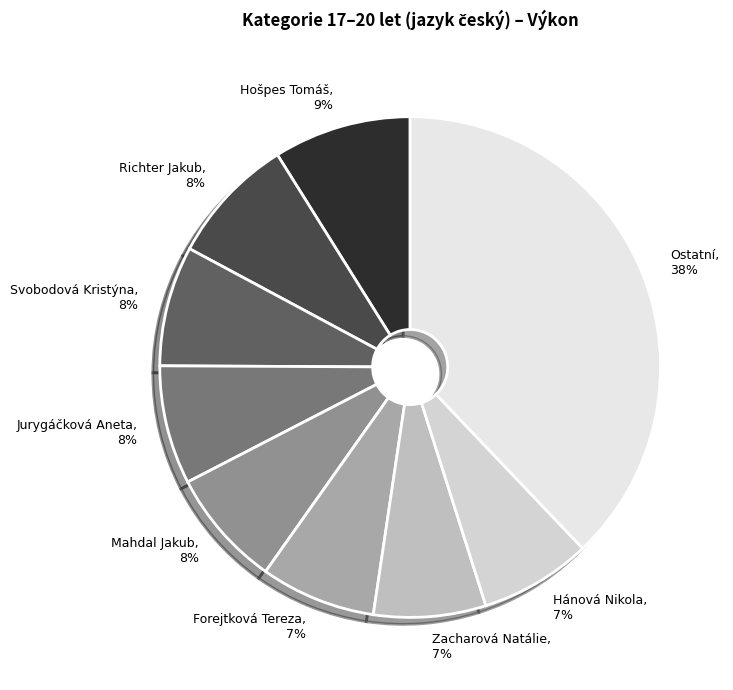

To the nearest percent, what is the difference between the largest and smallest slice percentages?

31%